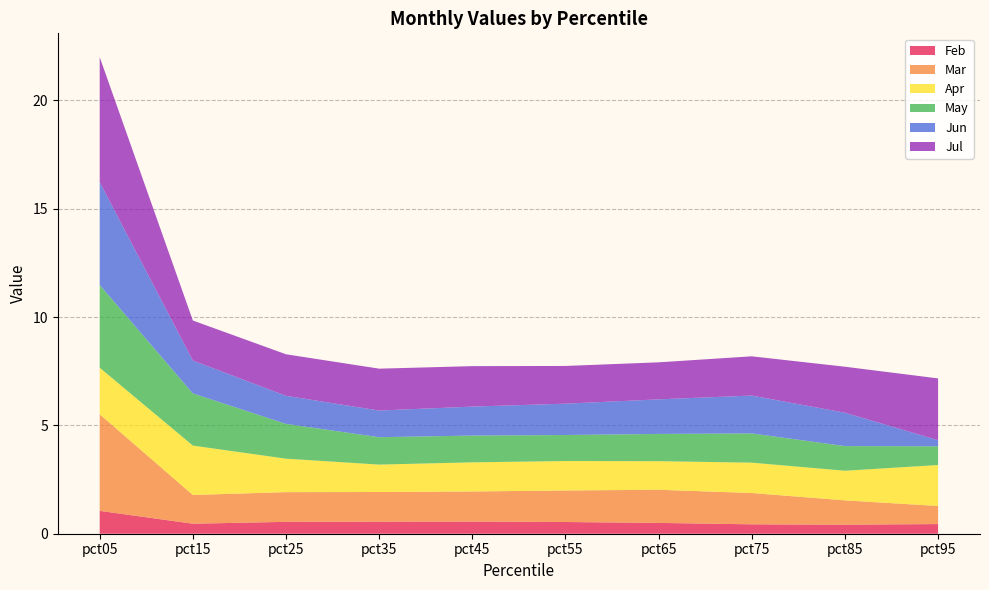

Reading left to right, what are all the values shown in this chart?

Feb: pct05=1.1	pct15=0.5	pct25=0.5	pct35=0.6	pct45=0.6	pct55=0.5	pct65=0.5	pct75=0.4	pct85=0.4	pct95=0.4
Mar: pct05=4.5	pct15=1.3	pct25=1.4	pct35=1.4	pct45=1.4	pct55=1.5	pct65=1.5	pct75=1.4	pct85=1.1	pct95=0.8
Apr: pct05=2.1	pct15=2.3	pct25=1.5	pct35=1.3	pct45=1.3	pct55=1.4	pct65=1.3	pct75=1.4	pct85=1.4	pct95=1.9
May: pct05=3.8	pct15=2.4	pct25=1.6	pct35=1.3	pct45=1.2	pct55=1.2	pct65=1.3	pct75=1.3	pct85=1.1	pct95=0.9
Jun: pct05=4.7	pct15=1.5	pct25=1.3	pct35=1.2	pct45=1.3	pct55=1.4	pct65=1.6	pct75=1.7	pct85=1.5	pct95=0.3
Jul: pct05=5.8	pct15=1.8	pct25=1.9	pct35=1.9	pct45=1.9	pct55=1.7	pct65=1.7	pct75=1.8	pct85=2.1	pct95=2.9